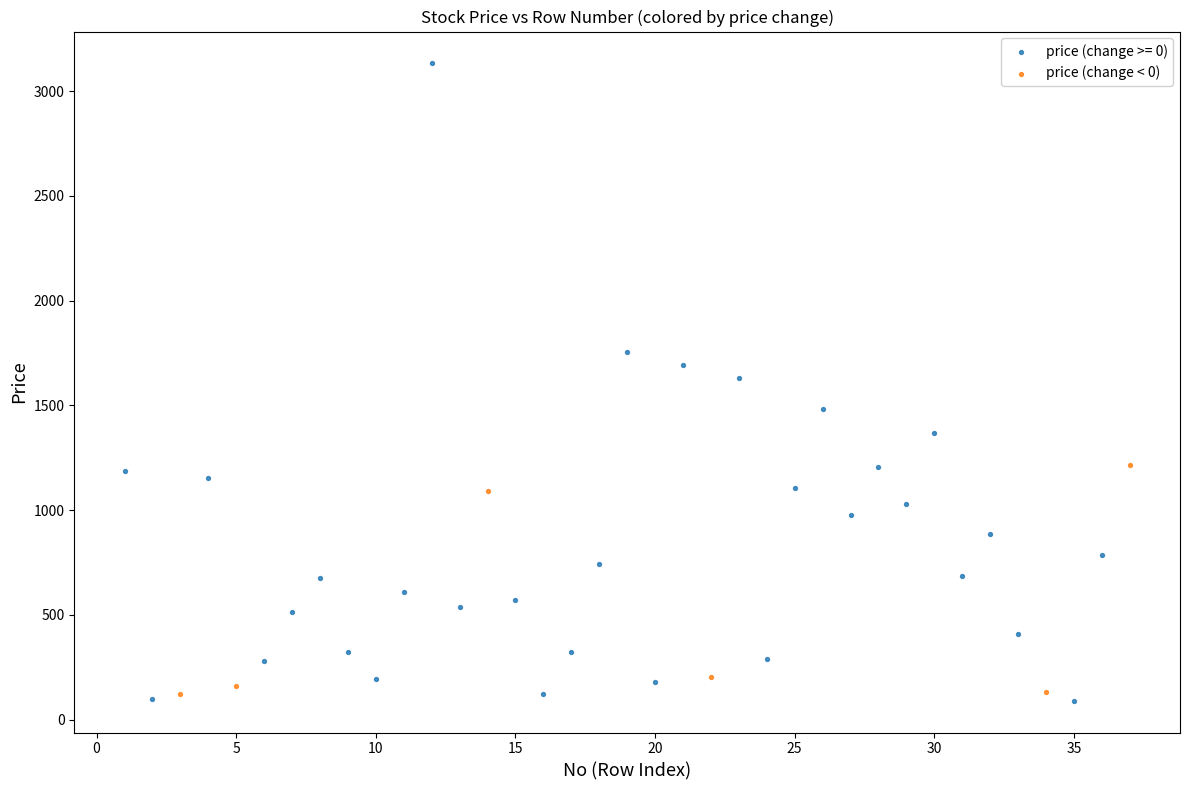

Which series contains the highest Y value?

price (change >= 0)